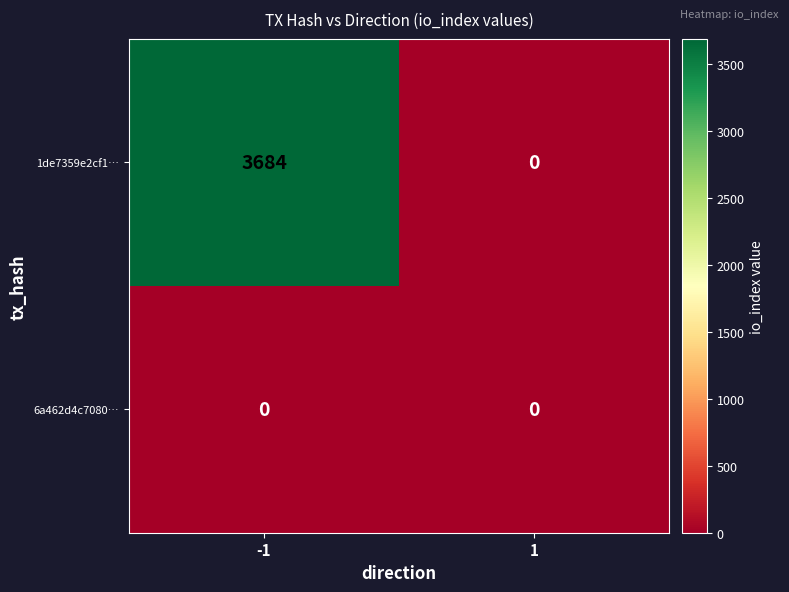

Between -1 and 1, which series saw the biggest shift?

1de7359e2cf1…